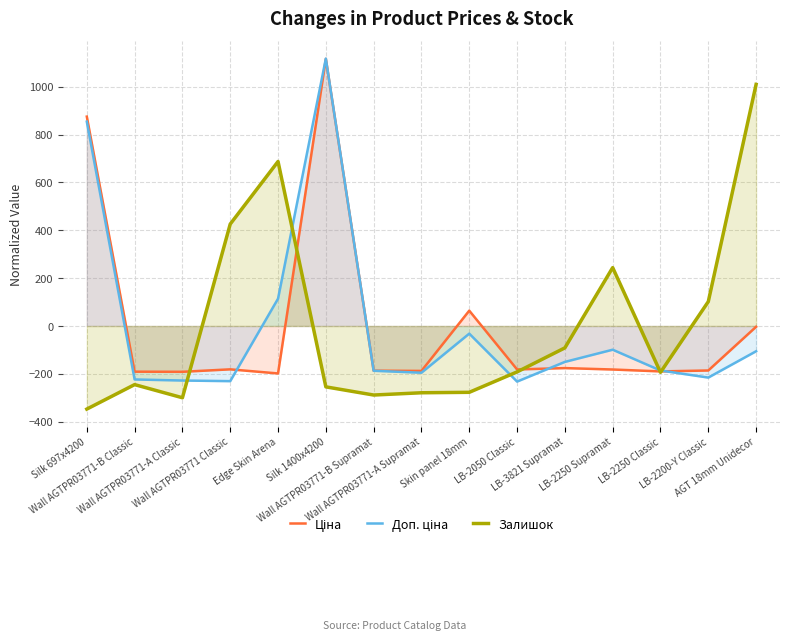

What is the greatest value displayed?

1117.7